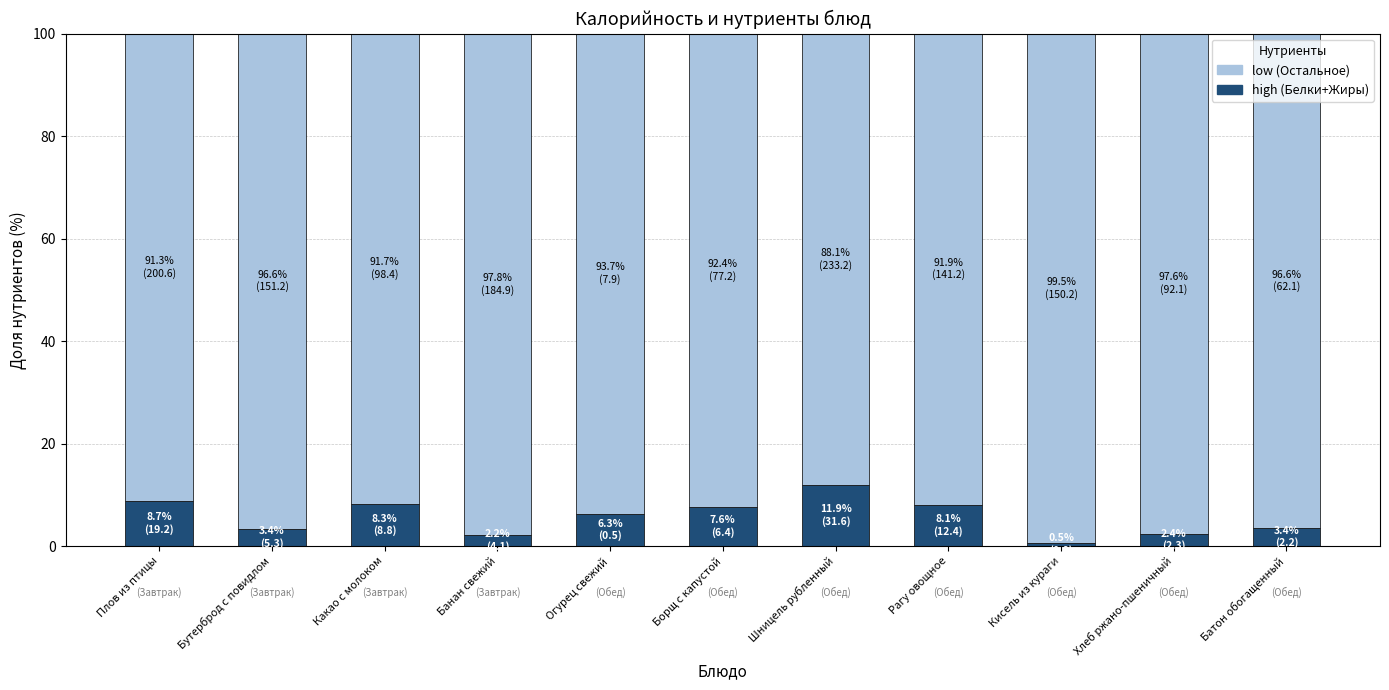

What is the total value across all series at Бутерброд с повидлом?

100.0